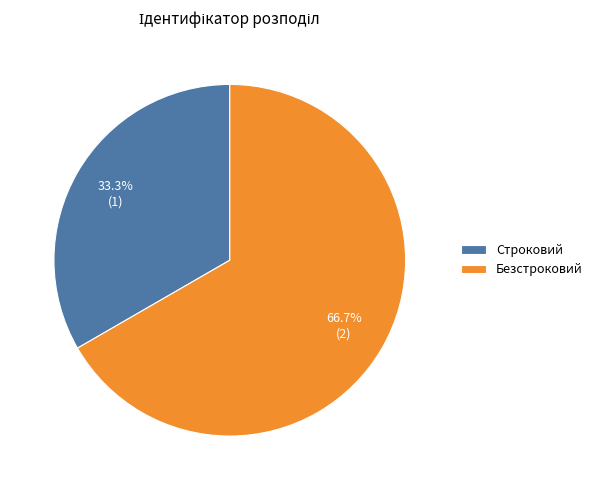

Which category accounts for the majority?

Безстроковий